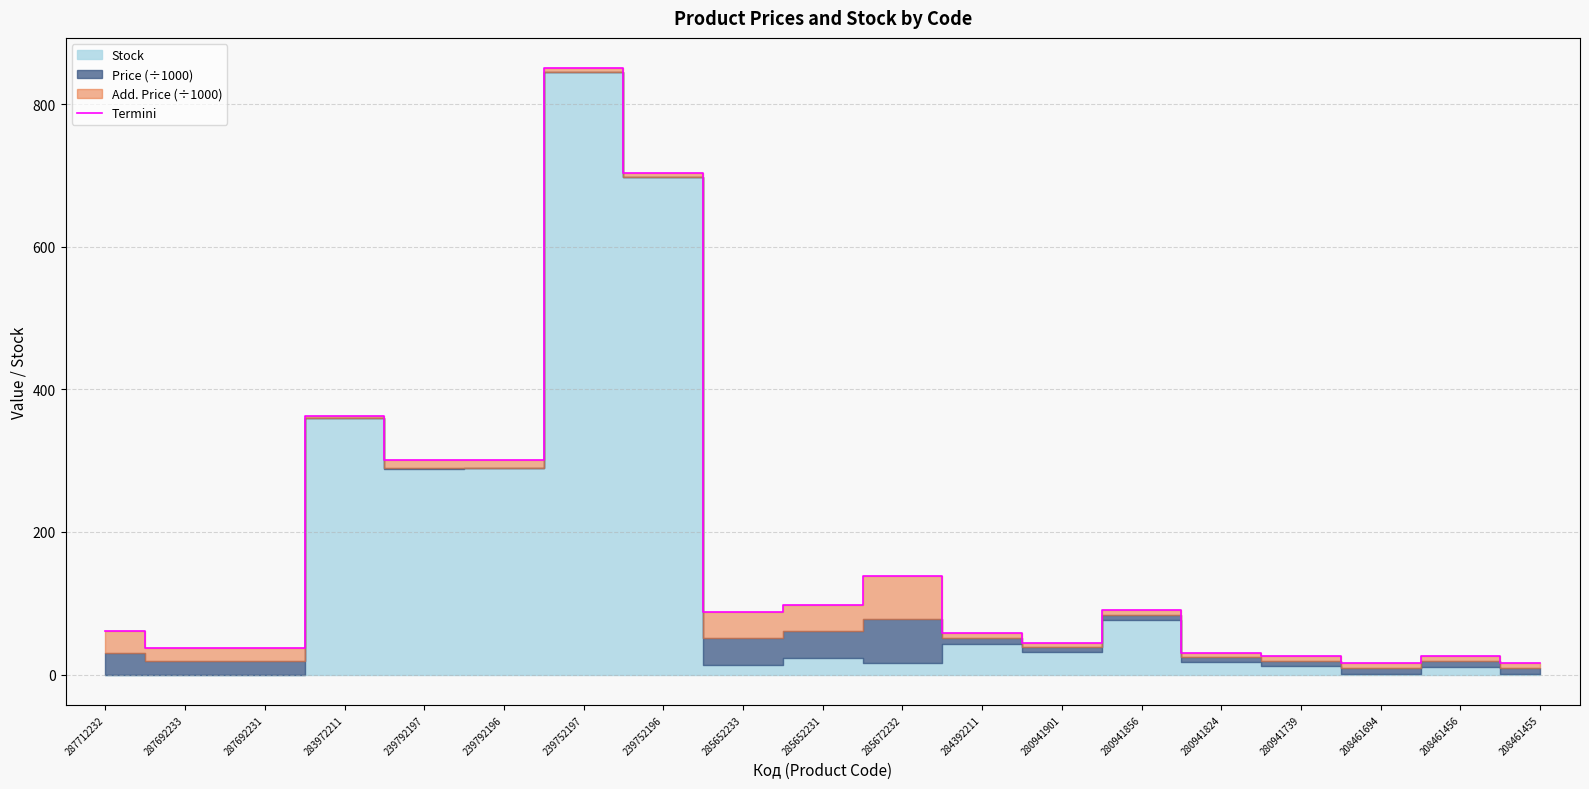

How many points are lower than both their immediate neighbors (excluding endpoints)?

4